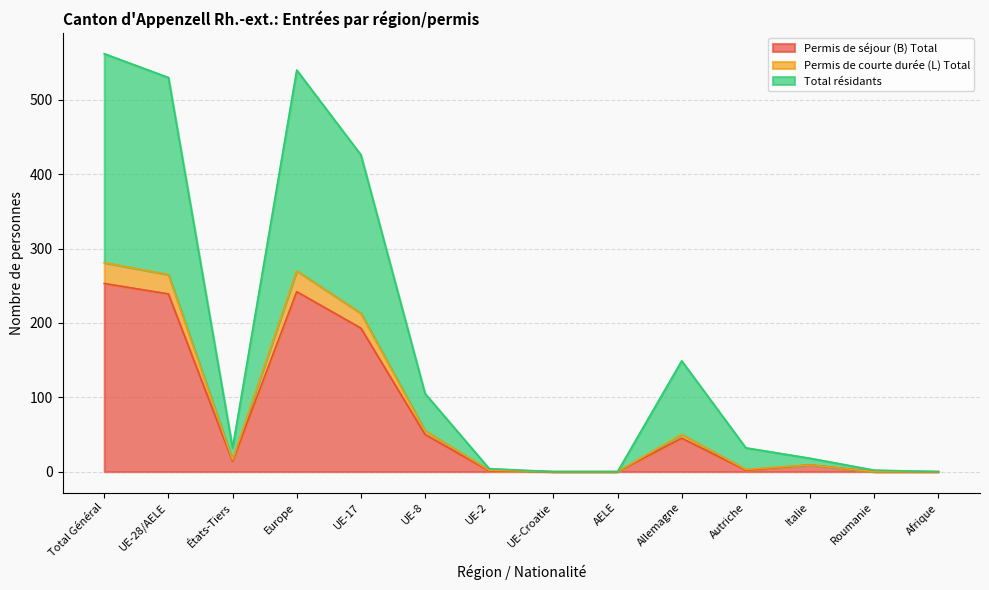

Is the value of Permis de séjour (B) Total at Total Général greater than the value of Total résidants at UE-17?

No